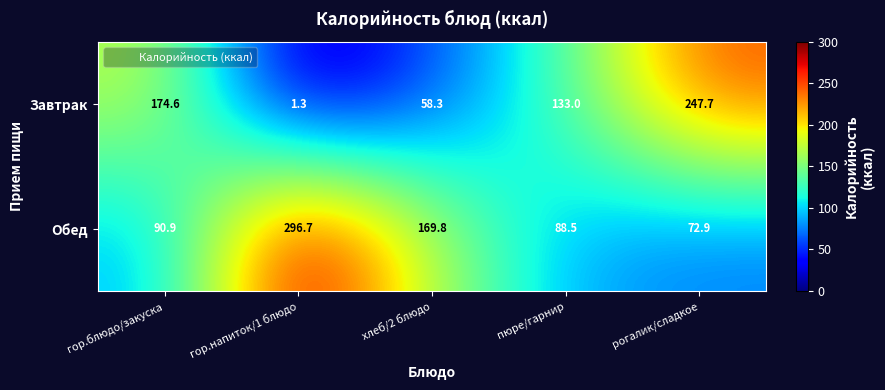

What is the total value across all series at рогалик/сладкое?

320.6